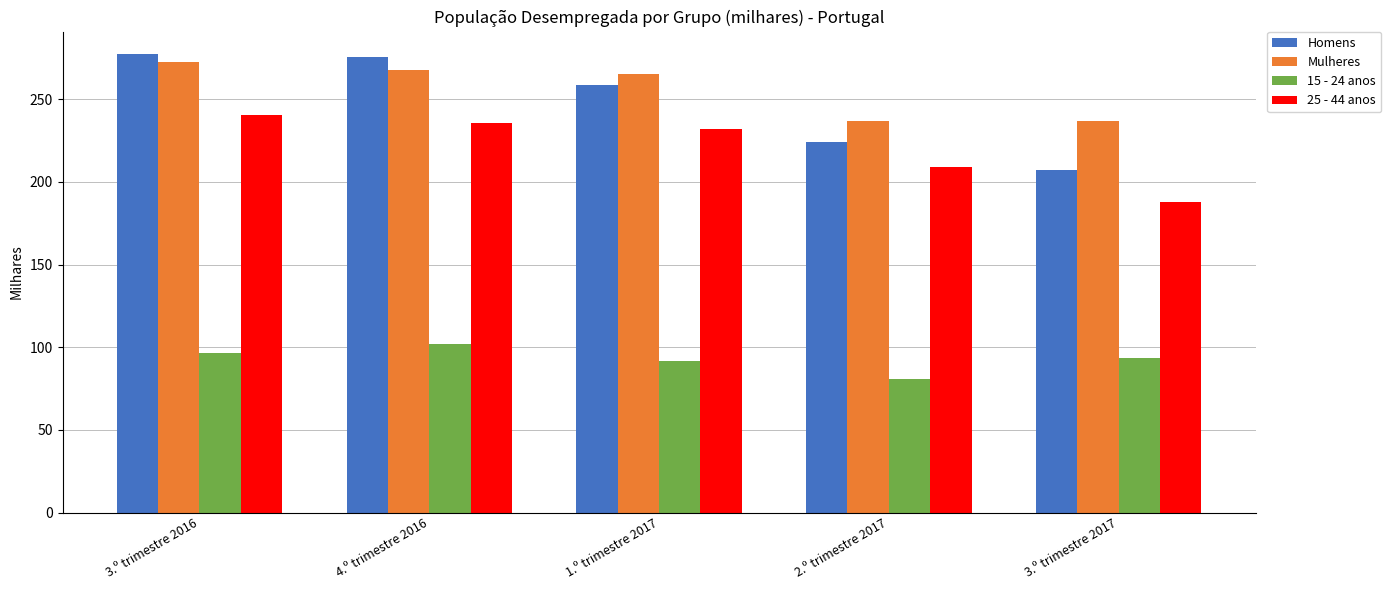

At 3.º trimestre 2017, list the series in order from smallest to largest.

15 - 24 anos, 25 - 44 anos, Homens, Mulheres